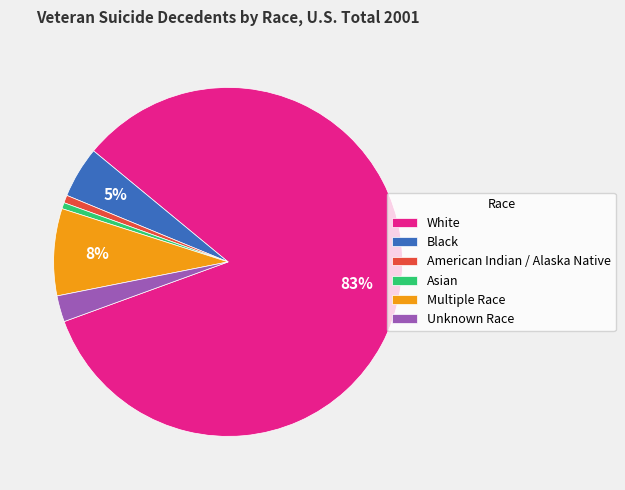

To the nearest percent, what portion does Black represent?

5%